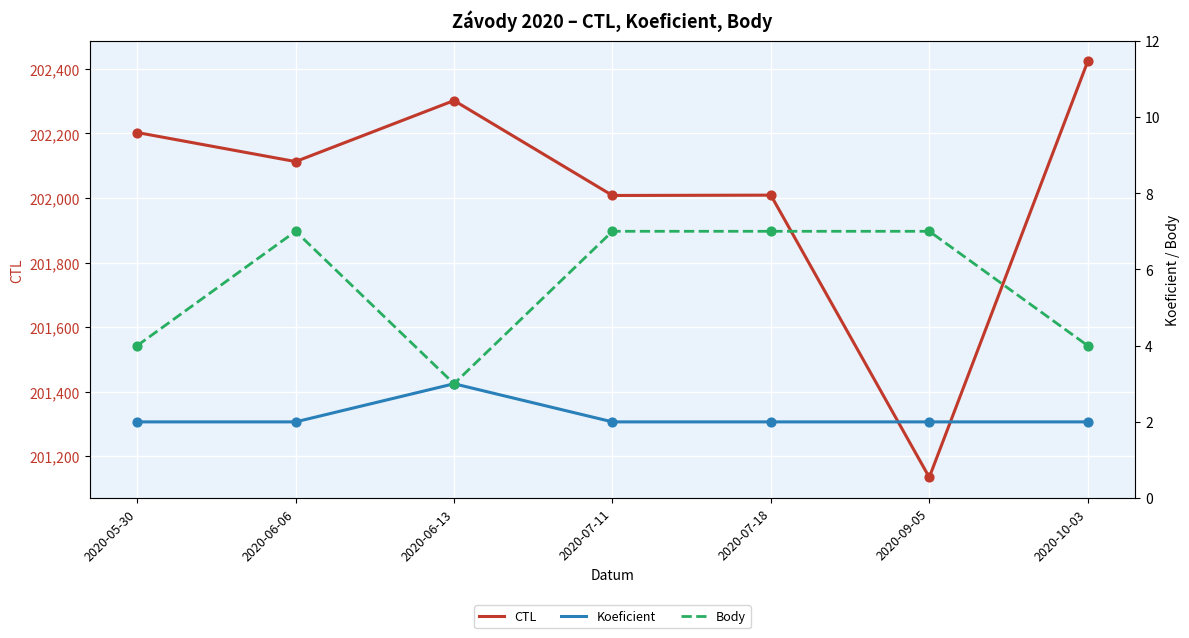

What are all the series names shown in the legend?

CTL, Koeficient, Body